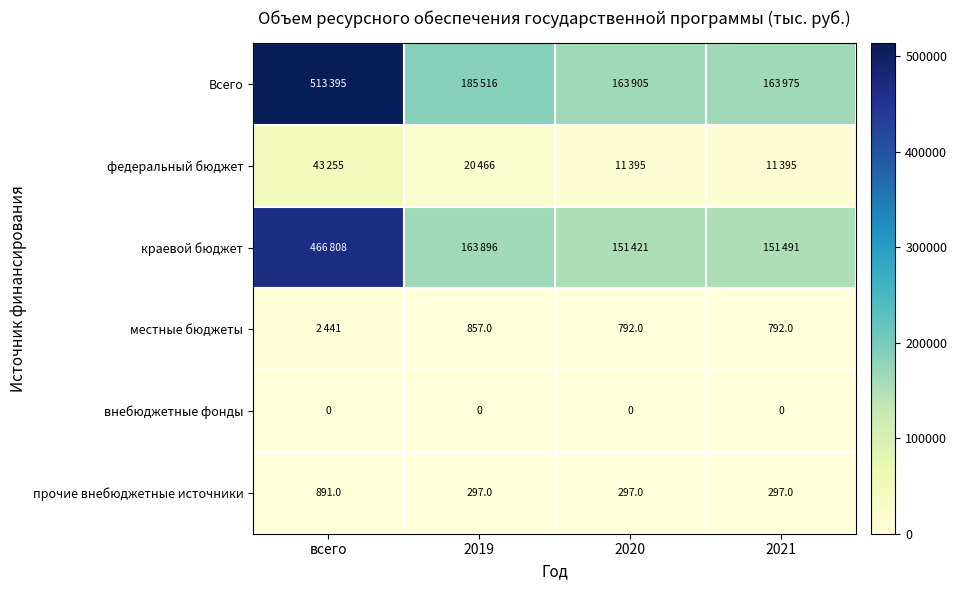

Which category has the highest value in the прочие внебюджетные источники series?

всего